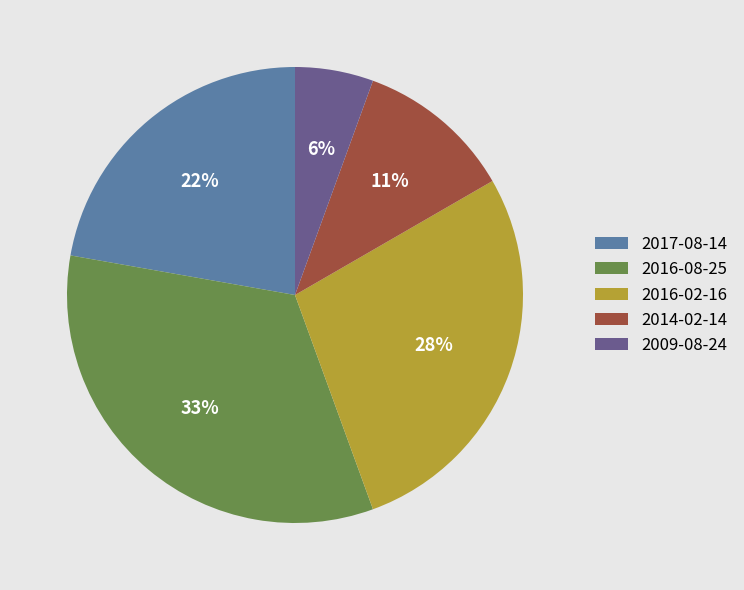

Rank the categories by value from highest to lowest.

2016-08-25, 2016-02-16, 2017-08-14, 2014-02-14, 2009-08-24